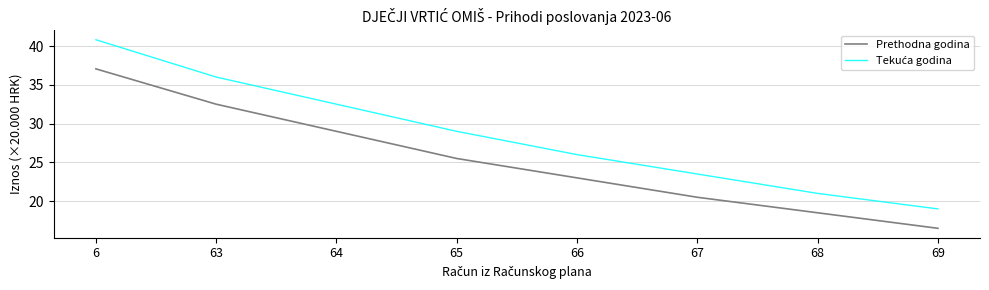

Which category has the lowest value across all series?

69